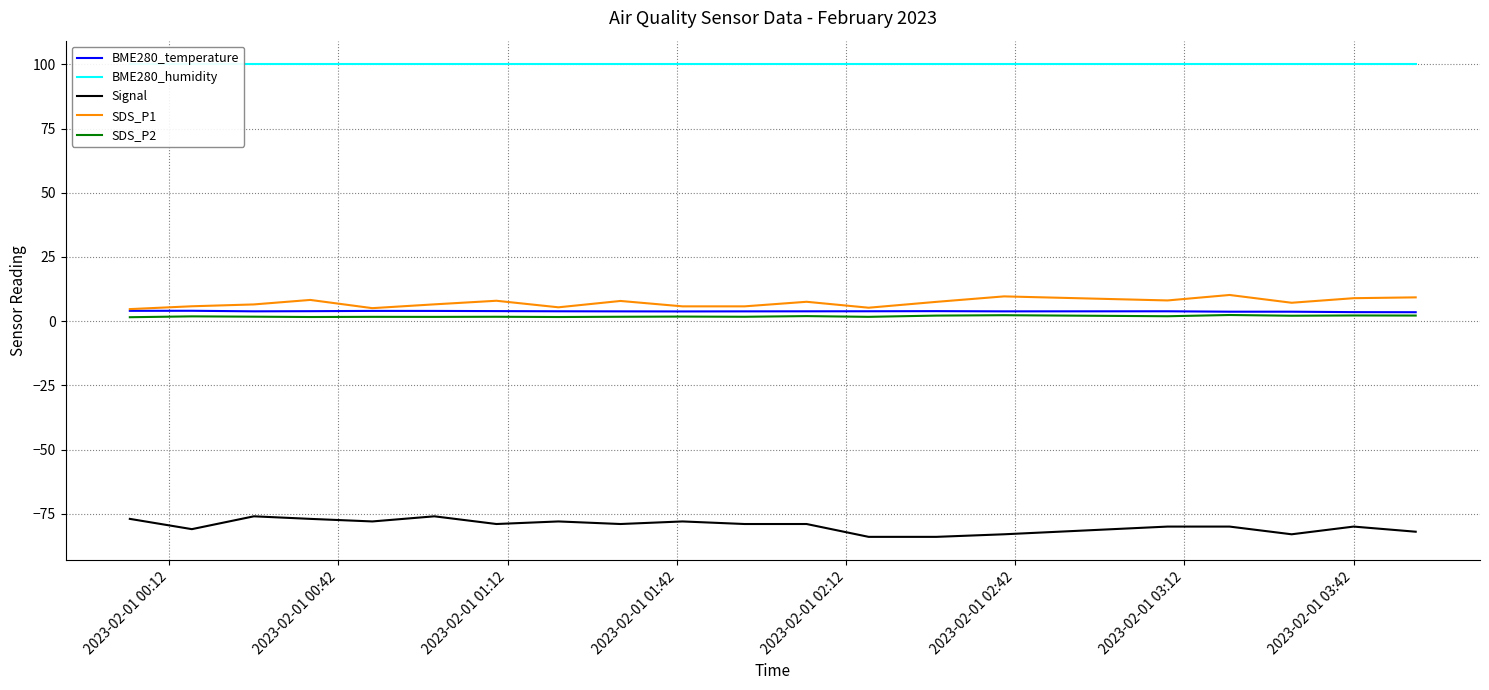

True or false: SDS_P2 and Signal cross at least once.

False